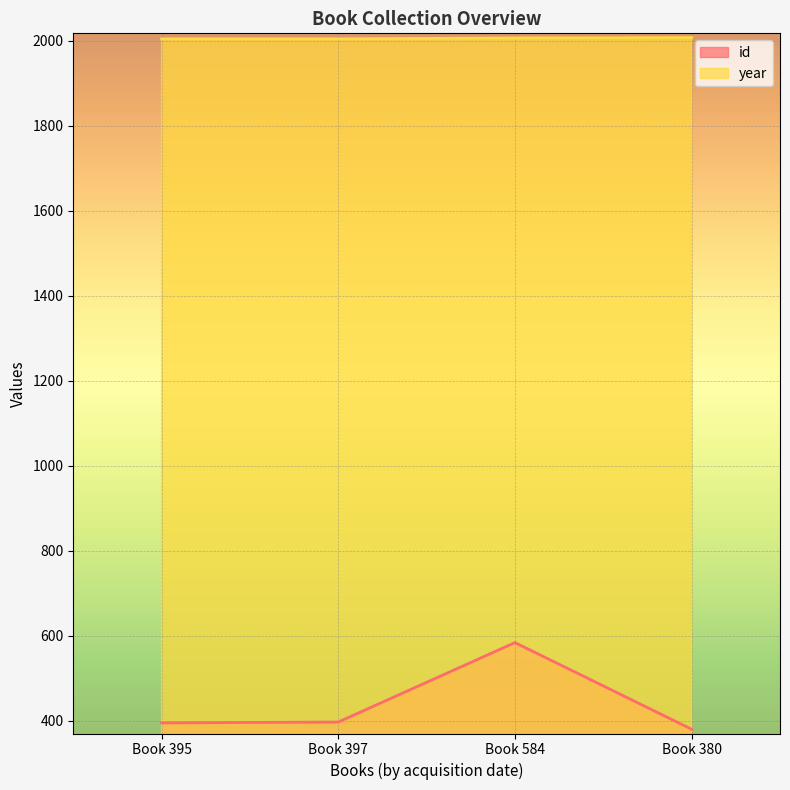

What is the difference between the second highest and second lowest values in the id series?

2